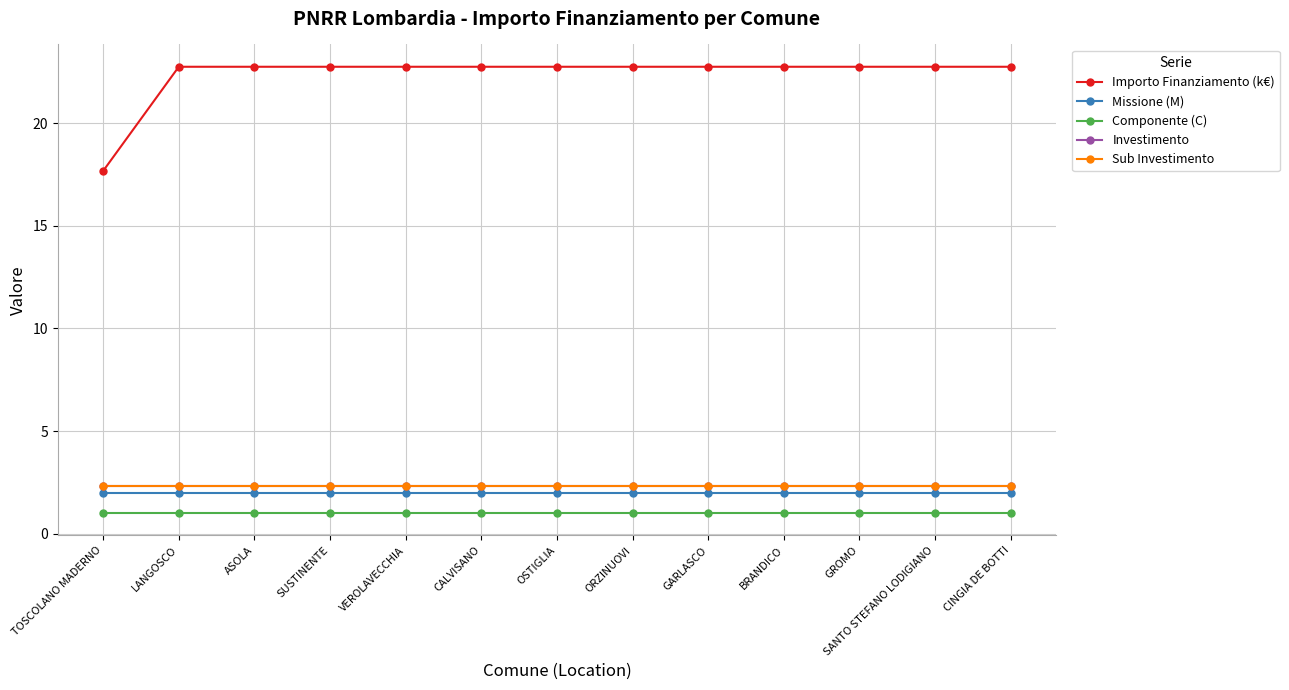

Does the chart have visible grid lines?

Yes